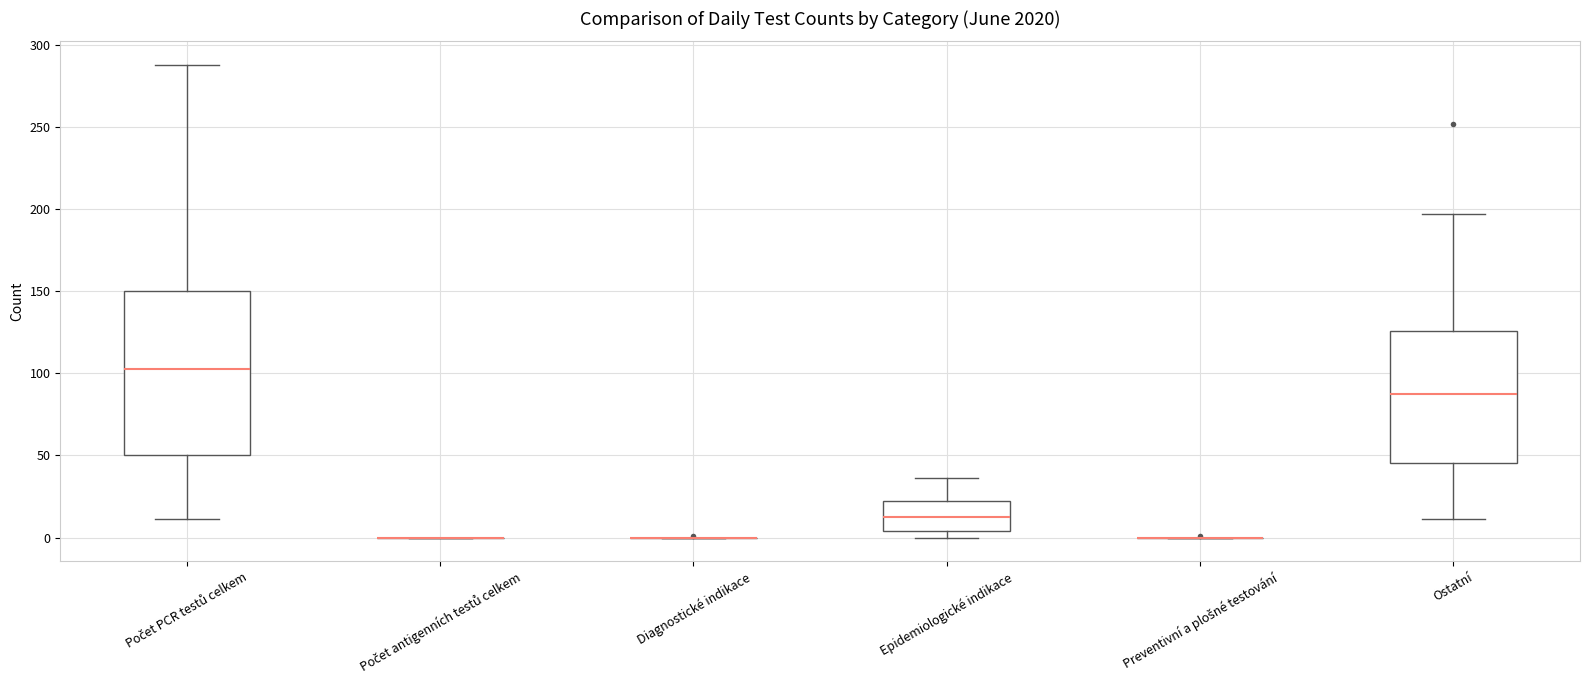

Comparing the boxes themselves (not the whiskers), which one is the tallest?

Počet PCR testů celkem